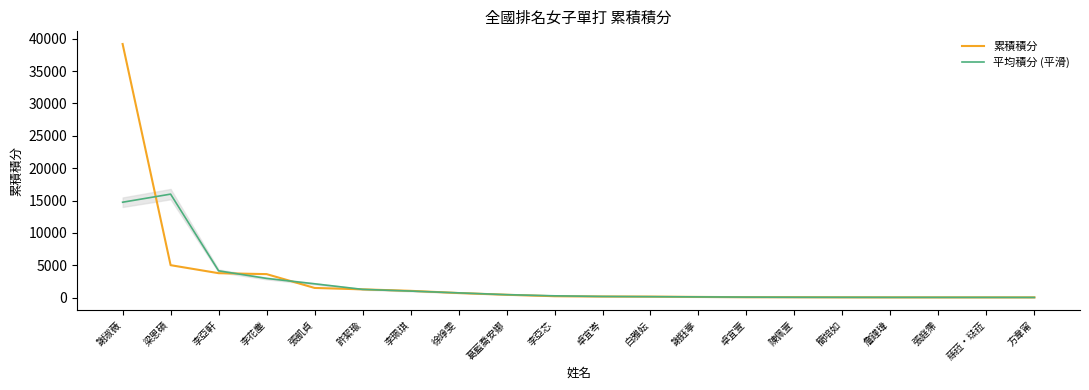

At which label does 平均積分 (平滑) reach its minimum?

方韋甯